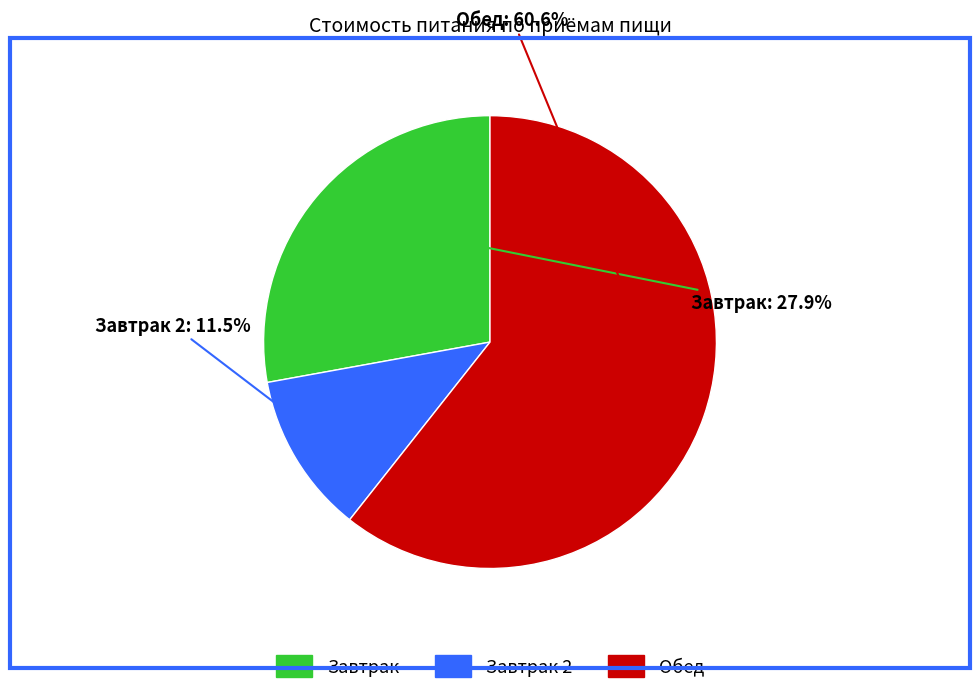

Count the number of slices in the pie.

3